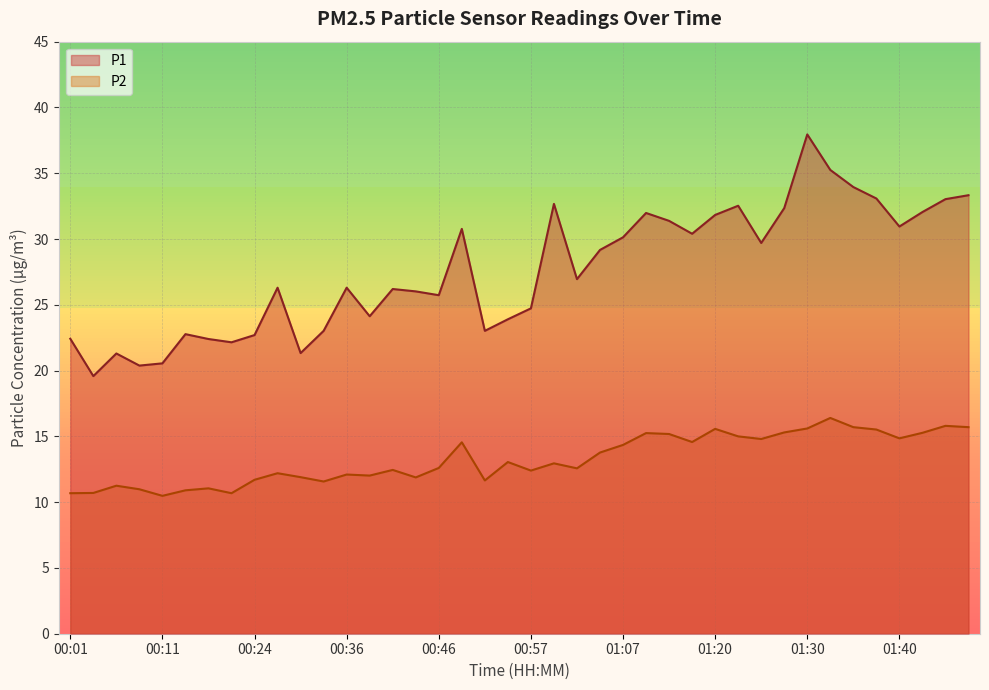

At which category does P2 reach its first local valley?

00:11